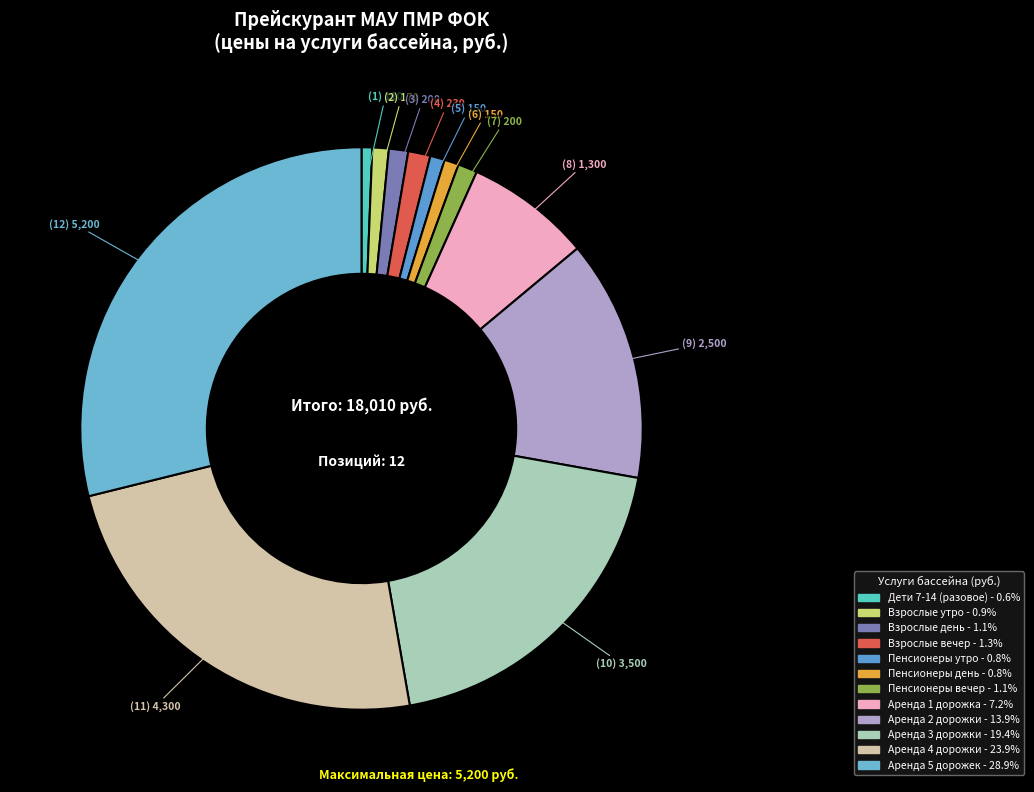

How many slices are in this pie chart?

12